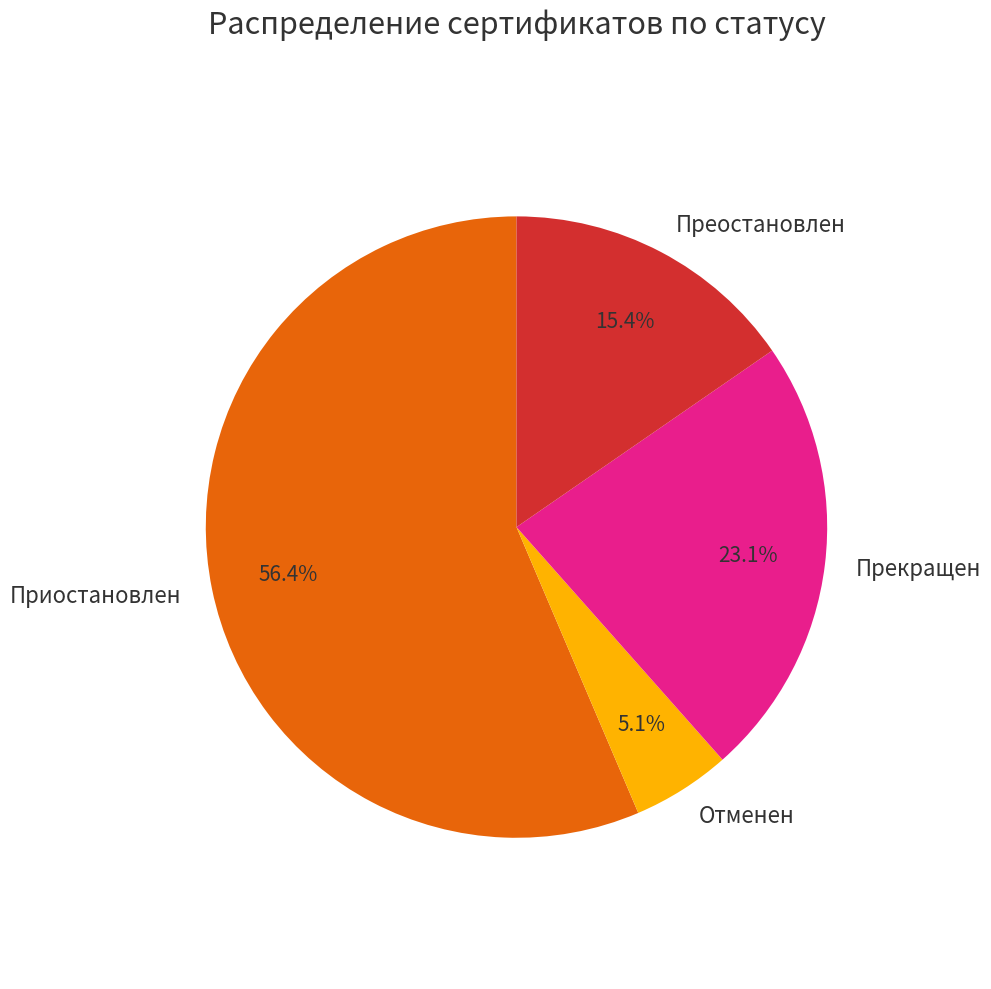

Count the number of slices in the pie.

4